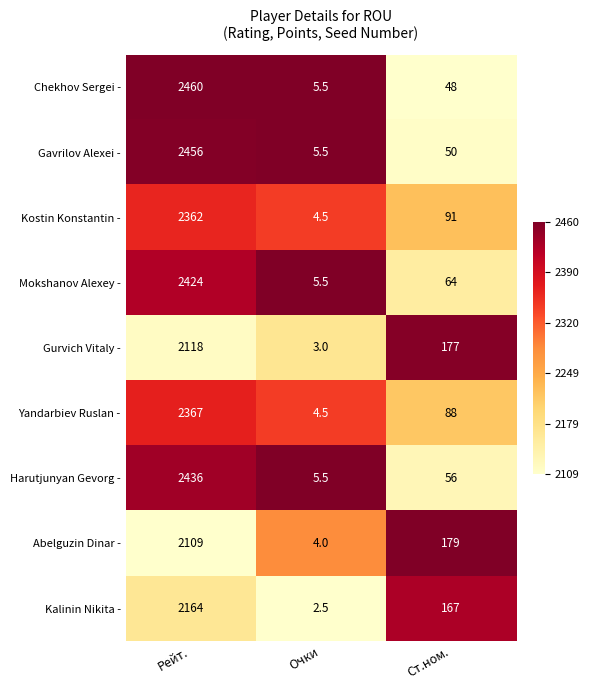

Which category has the lowest value in the Harutjunyan Gevorg - series?

Очки